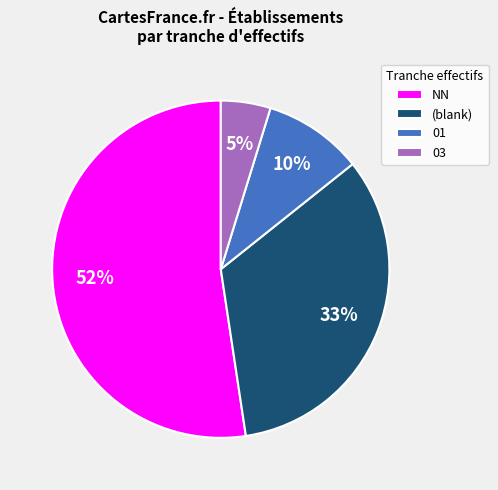

To the nearest percent, what portion does 01 represent?

10%